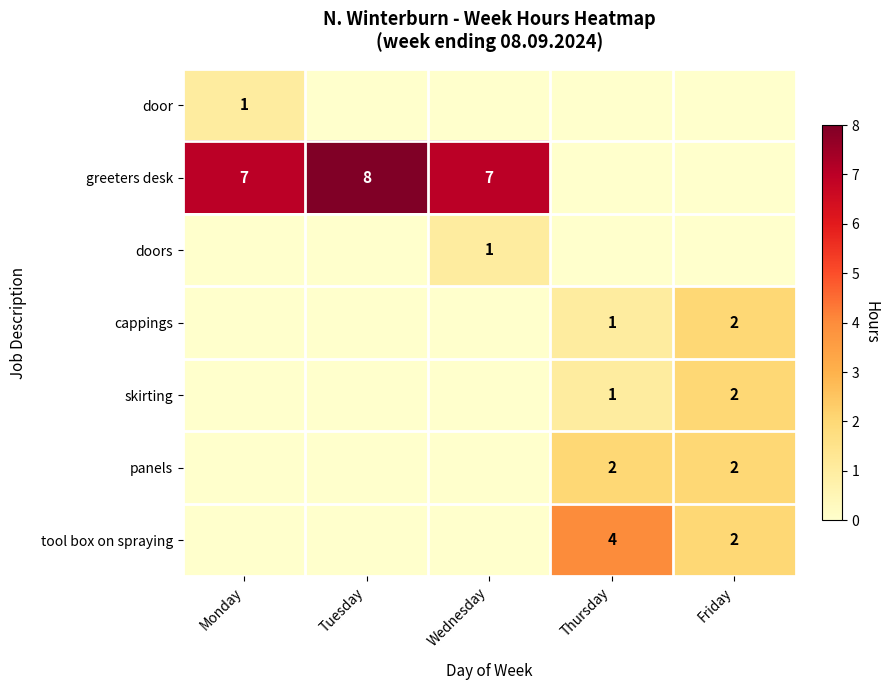

The value of cappings at Friday is 2. True or false?

True